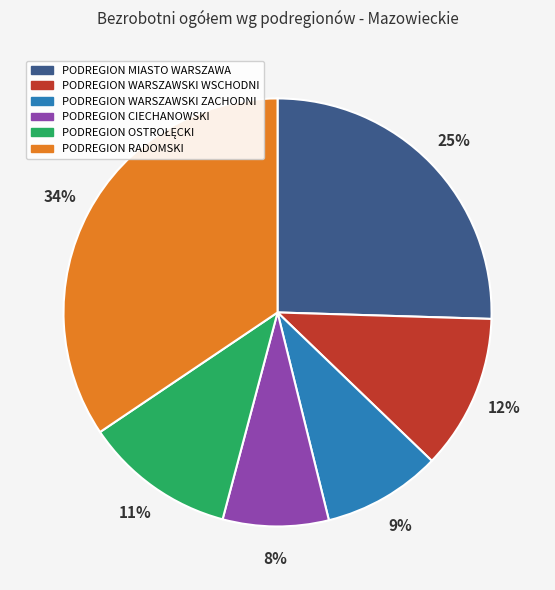

Does PODREGION CIECHANOWSKI represent more than half of the total?

No